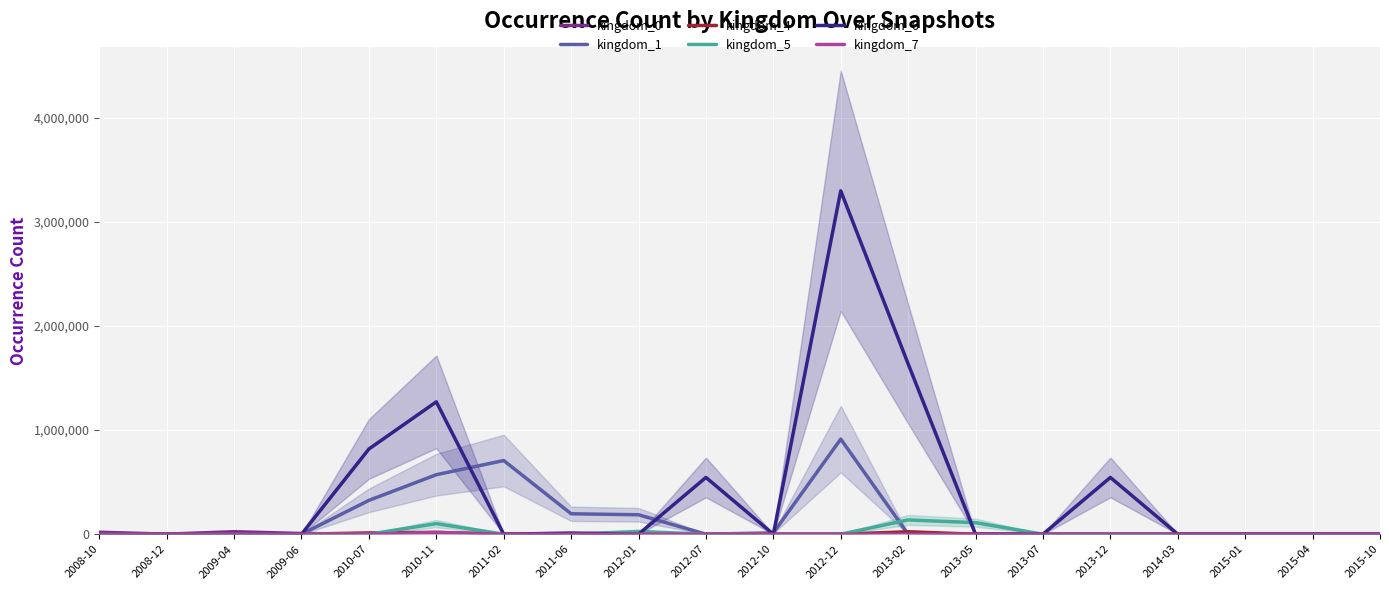

At 2009-04, list the series in order from smallest to largest.

kingdom_1, kingdom_4, kingdom_5, kingdom_6, kingdom_7, kingdom_0